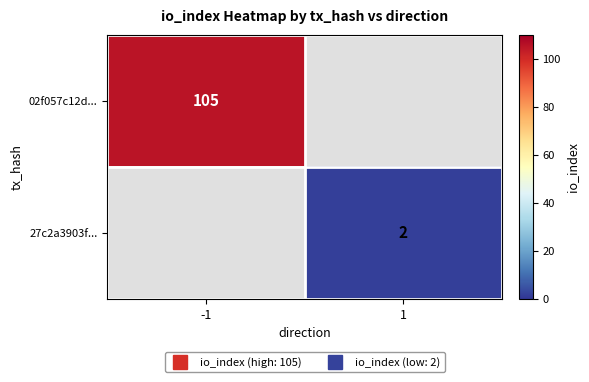

What is the minimum value for 02f057c12d...?

105.0